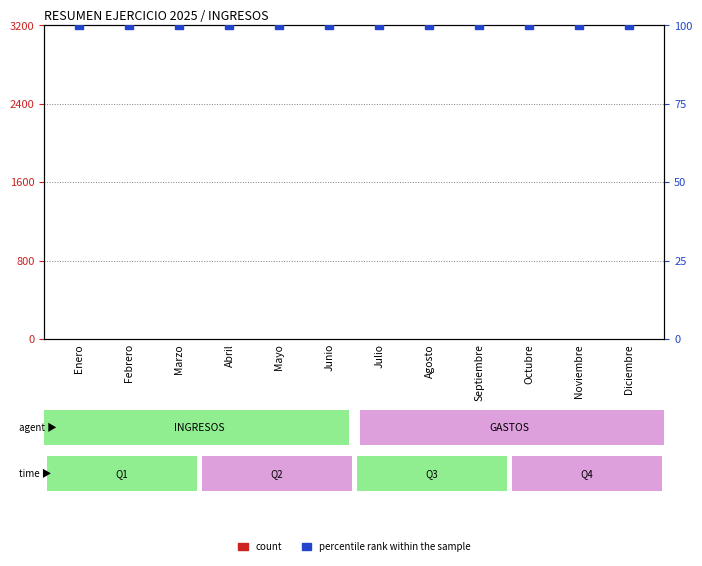

Which series has the largest total across all categories?

percentile rank within the sample